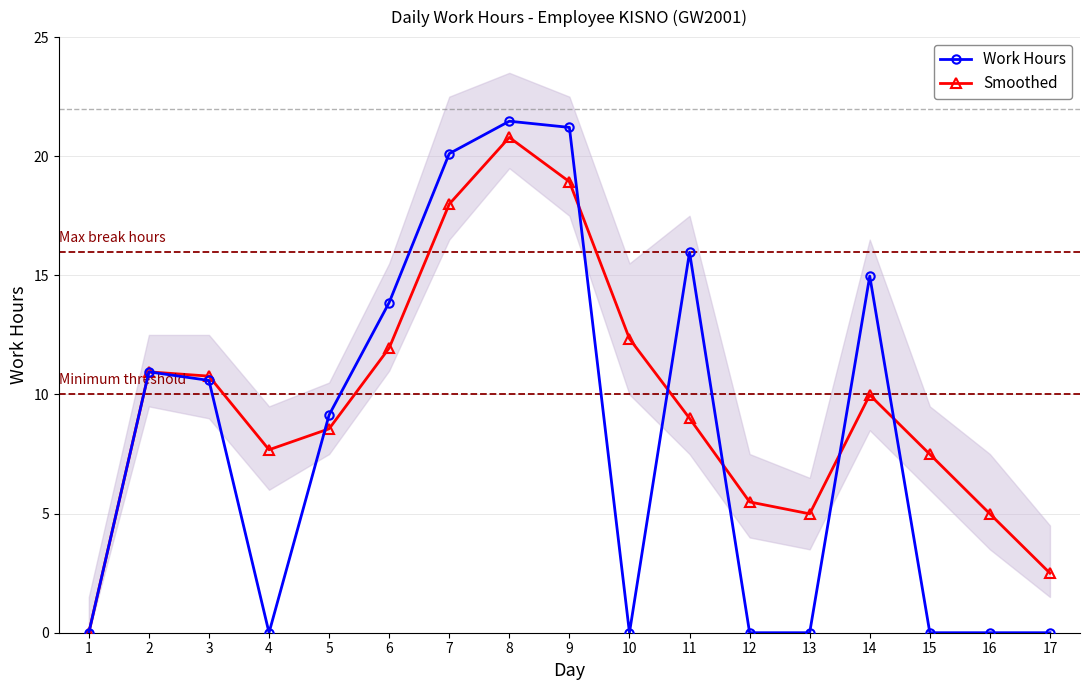

True or false: Smoothed has a value of 30.7 at 8.

False